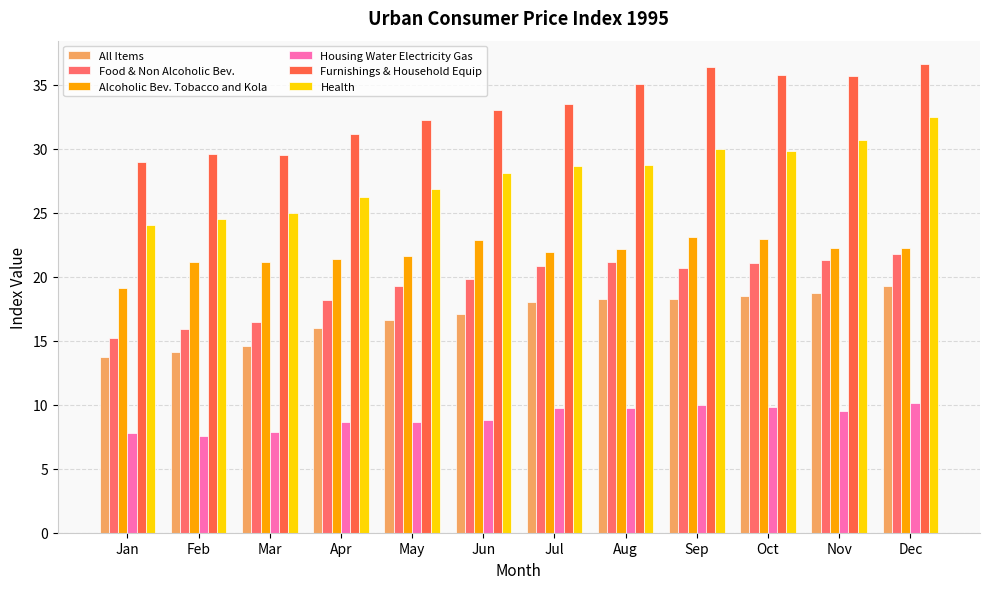

How many series are shown in this chart?

6